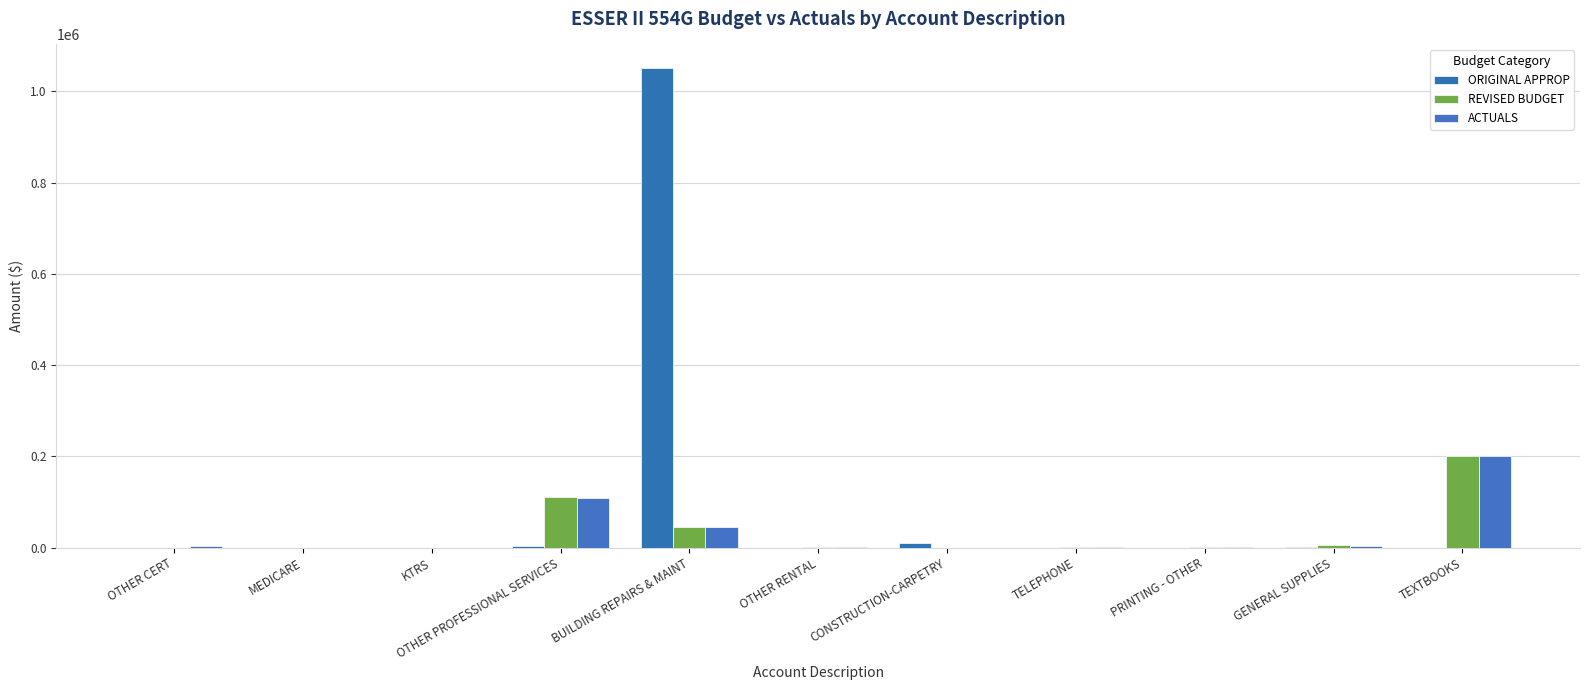

What is the average value of the ACTUALS series?

32972.6